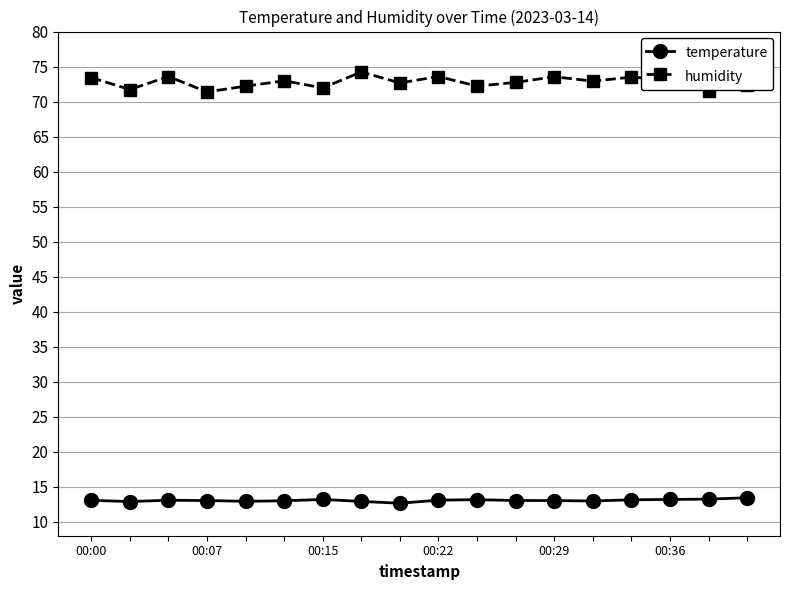

What is the difference between the maximum and minimum values in the temperature series?

0.8